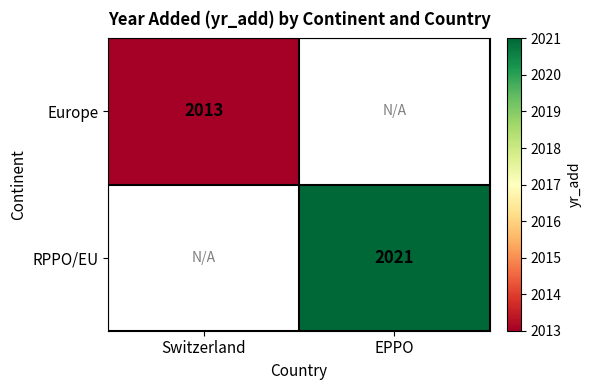

True or false: Europe has a value of 838 at Switzerland.

False